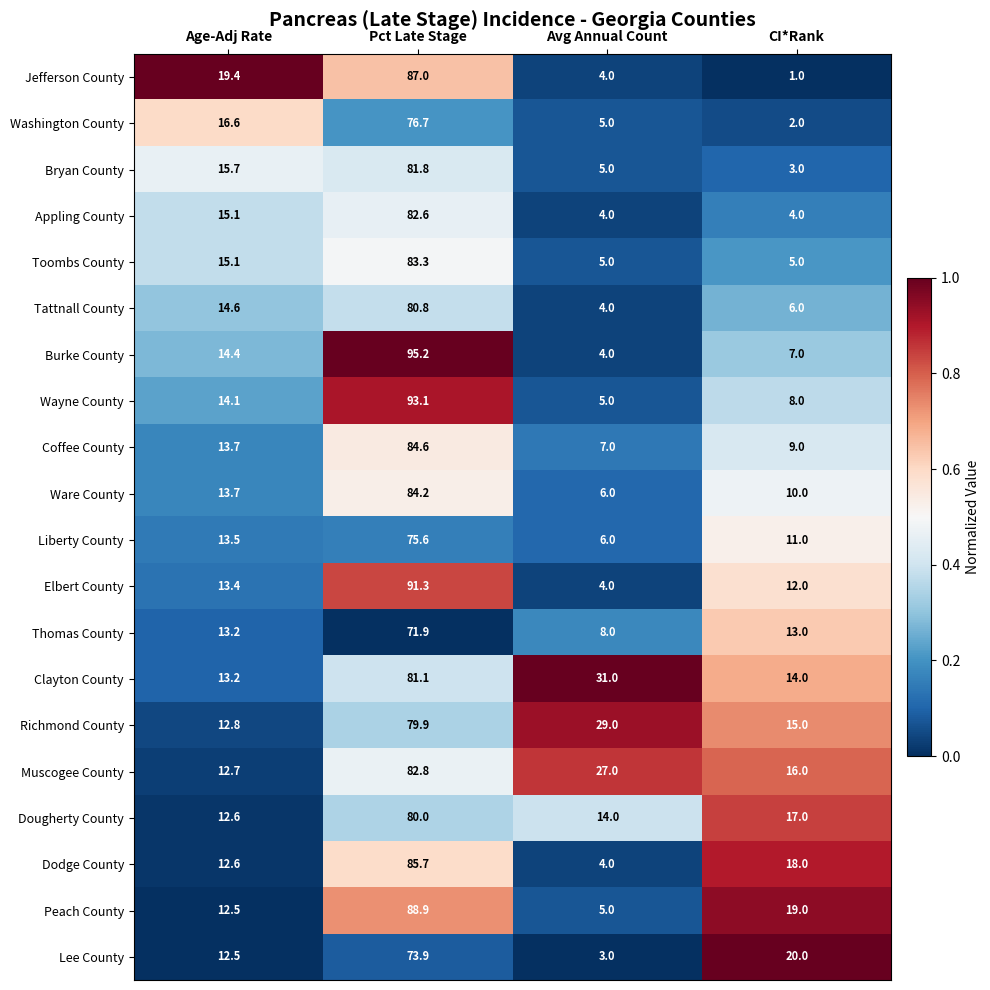

The value of Coffee County at Avg Annual Count is 10.3. True or false?

False